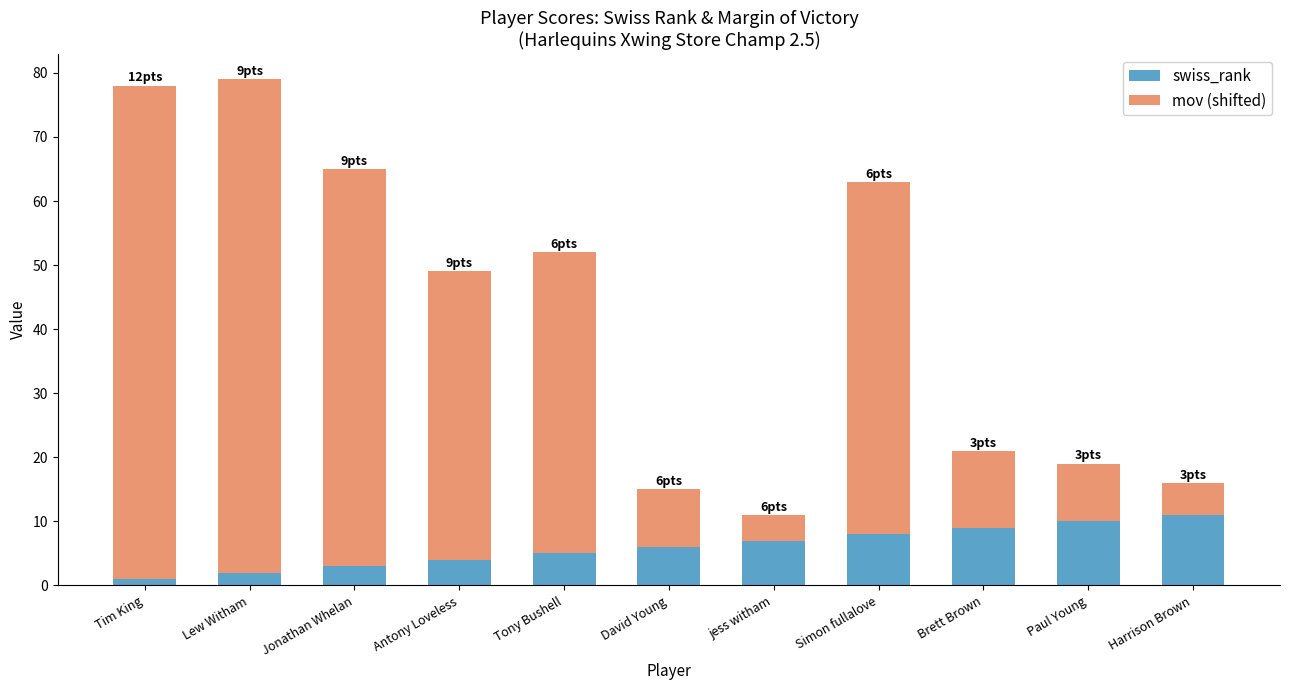

Is it true that swiss_rank equals 6 at Harrison Brown?

False